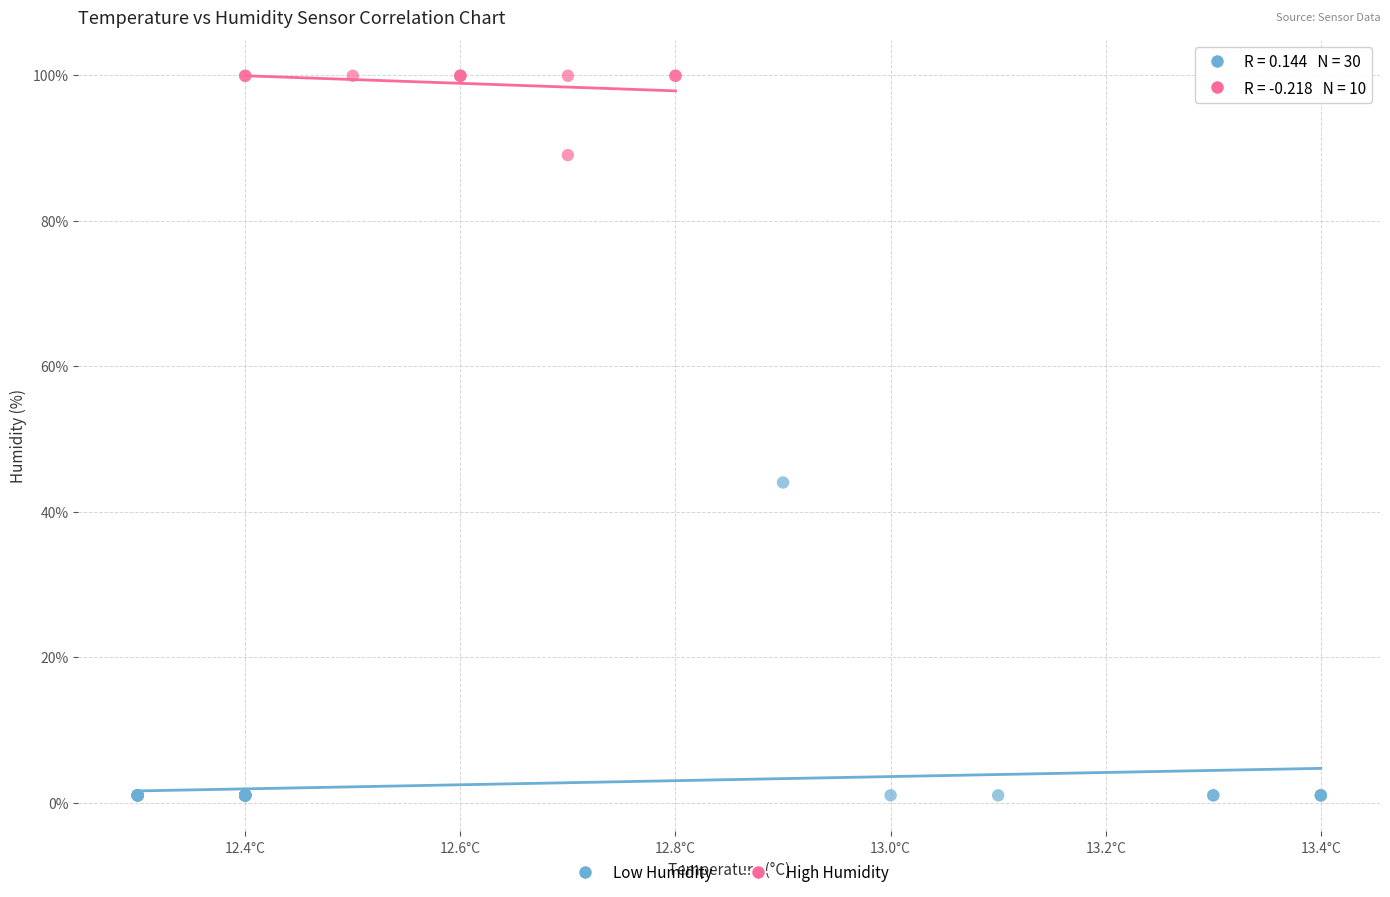

What are all the series names shown in the legend?

Low Humidity, High Humidity